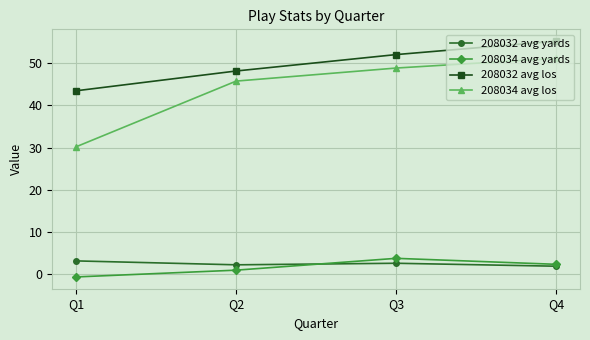

What is the value of the 208034 avg los point at the 2nd from the left?

45.8